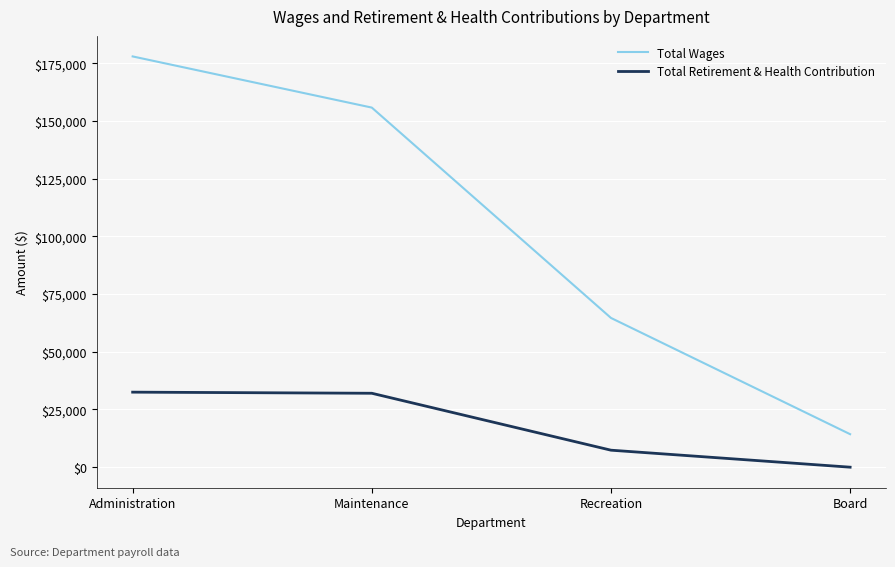

At how many categories does at least one series exceed 138729?

2